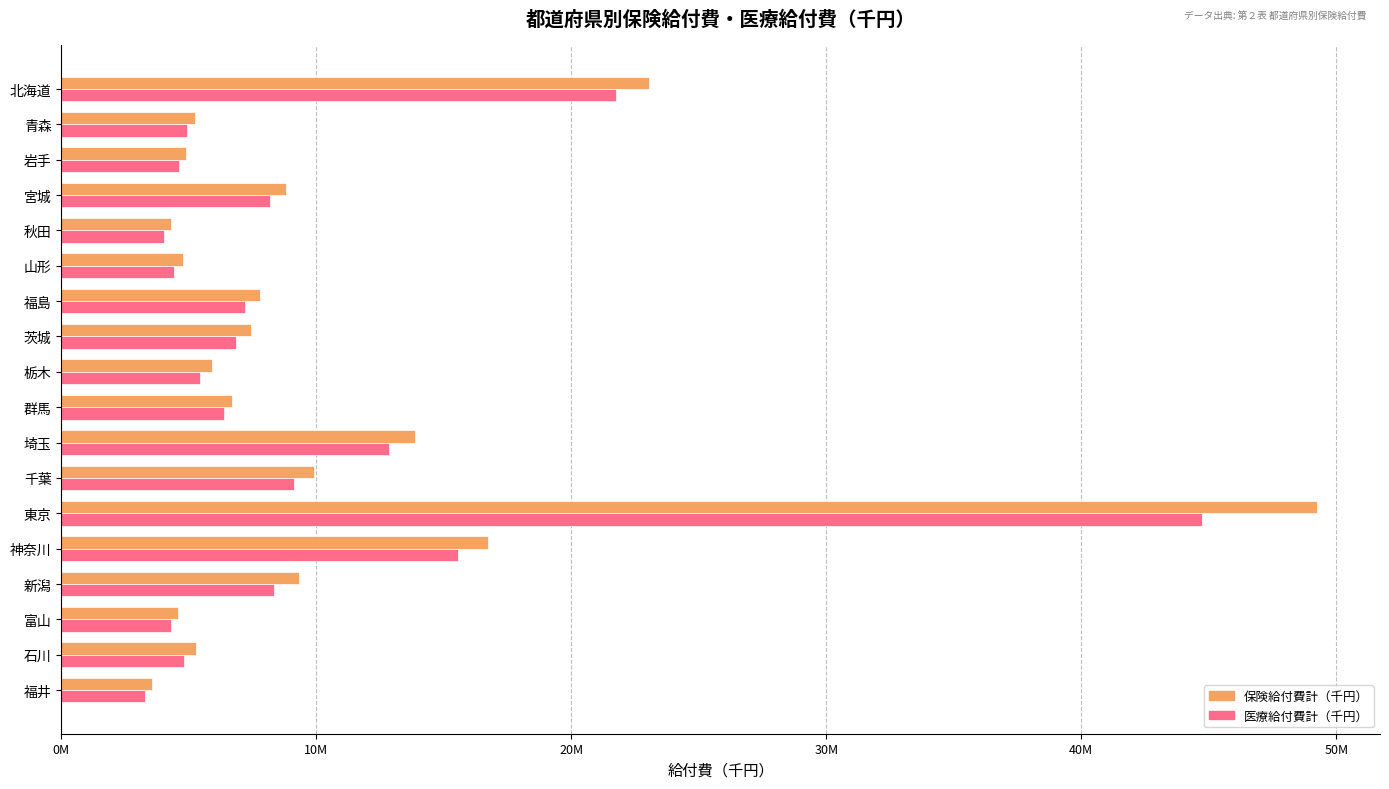

What are all the series names shown in the legend?

保険給付費計（千円）, 医療給付費計（千円）